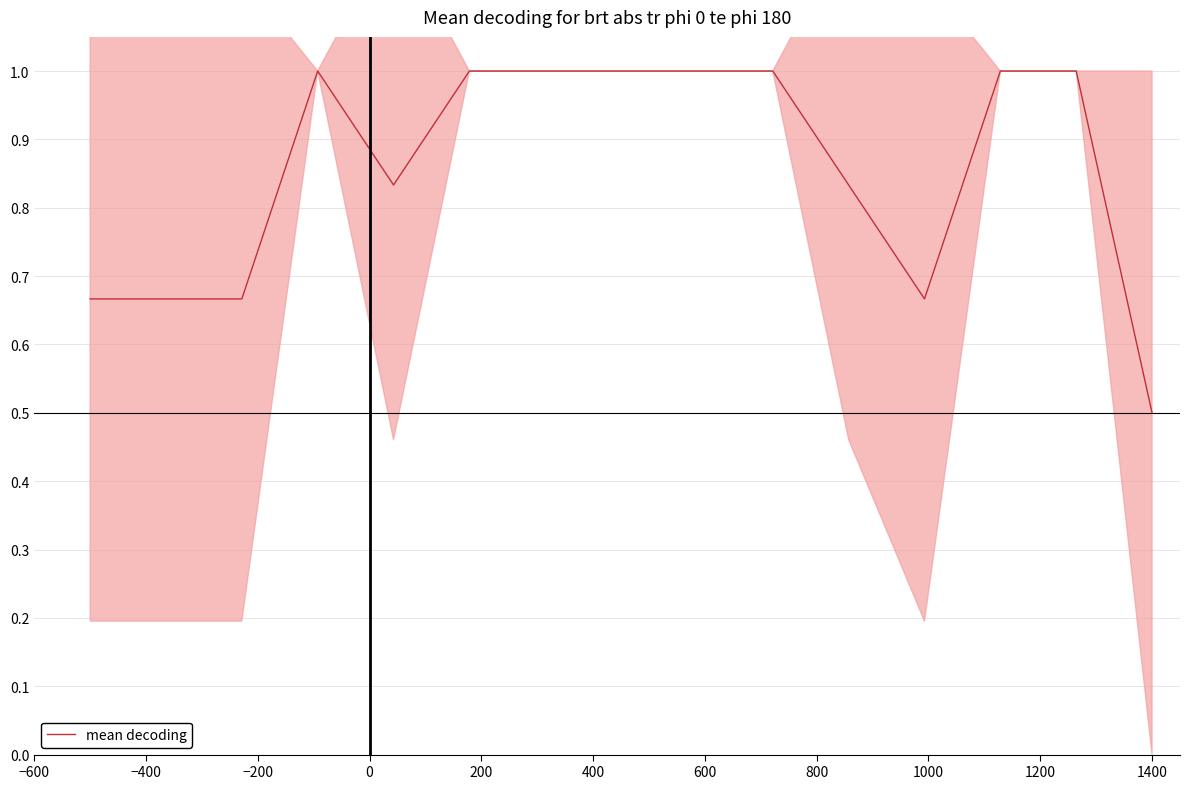

Does the chart have visible grid lines?

No